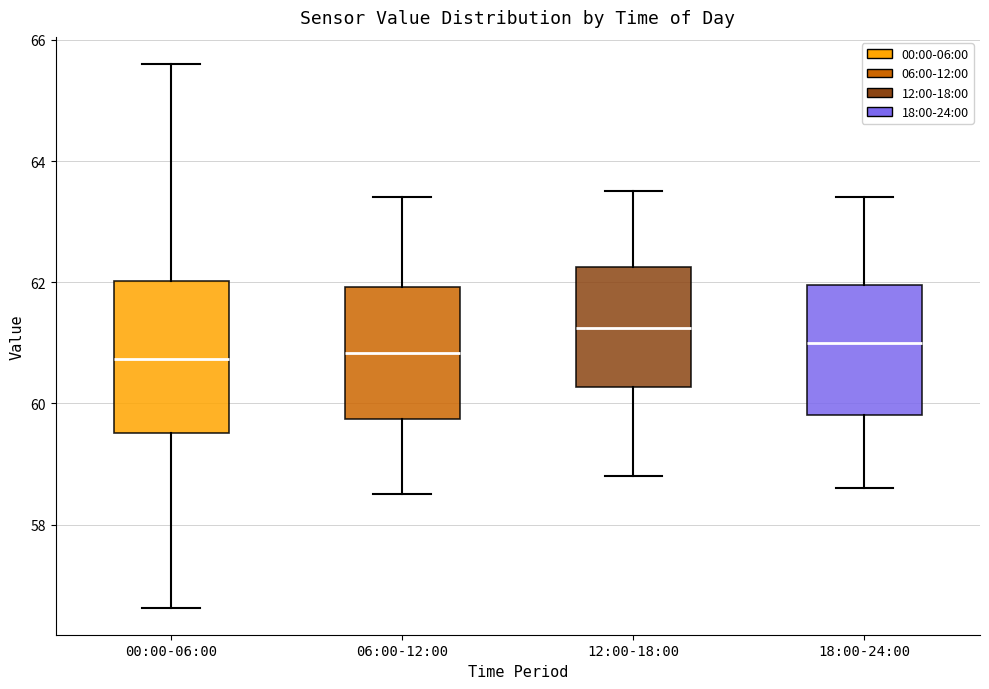

Reading left to right, read every box against the y-axis: the position of its median line, the range the box covers, and the ends of its whiskers. The values are not printed on the chart, so give them approximately, as read against the axis.

00:00-06:00: median 60.8, box 59.6 to 62.0, whiskers 56.6 to 65.6
06:00-12:00: median 60.8, box 59.8 to 62.0, whiskers 58.6 to 63.4
12:00-18:00: median 61.2, box 60.2 to 62.2, whiskers 58.8 to 63.6
18:00-24:00: median 61.0, box 59.8 to 62.0, whiskers 58.6 to 63.4